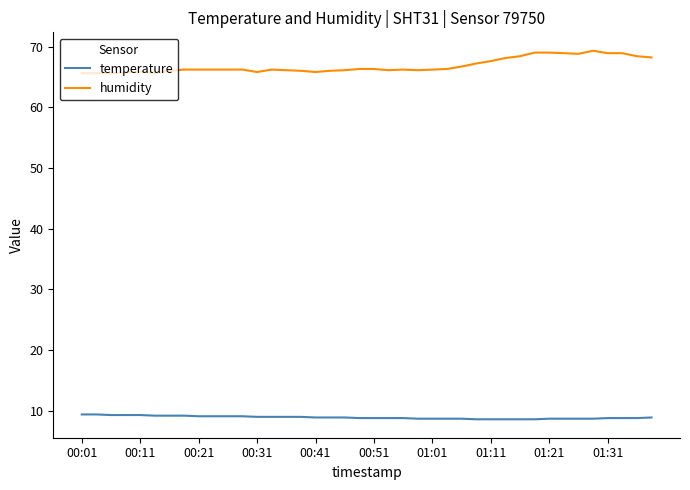

True or false: humidity and temperature intersect in this chart.

False